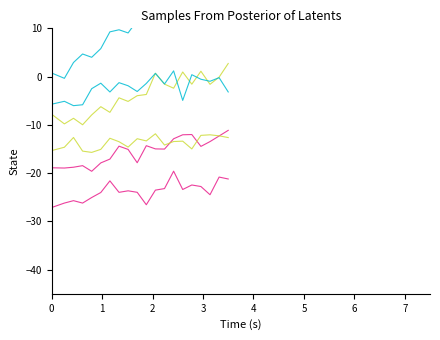

The value of PC1 at 10 is 2.9. True or false?

False